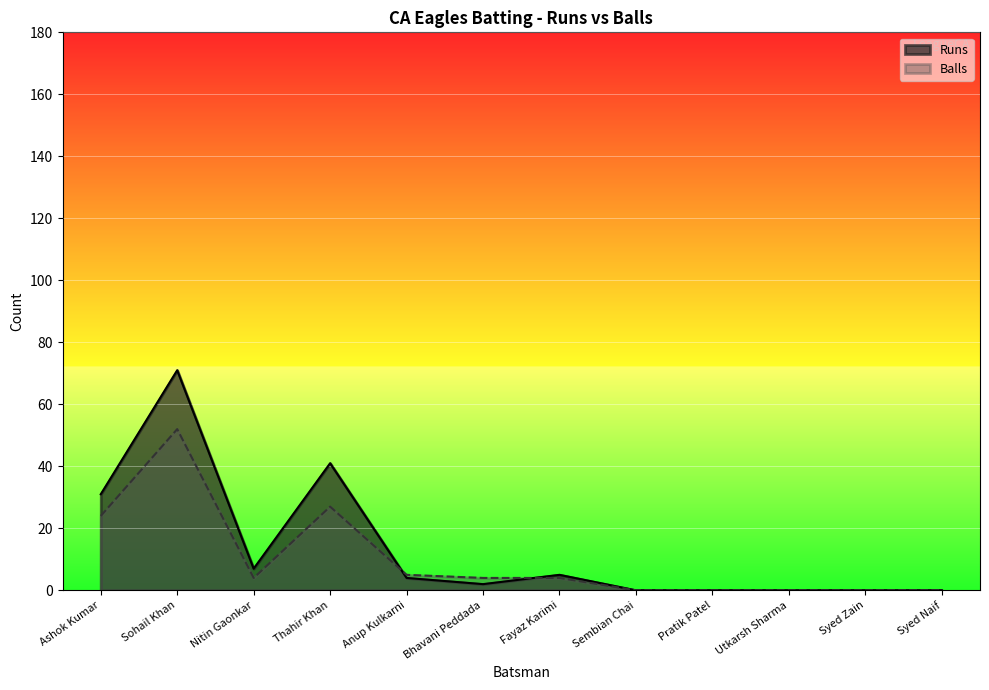

True or false: Balls and Runs intersect in this chart.

True